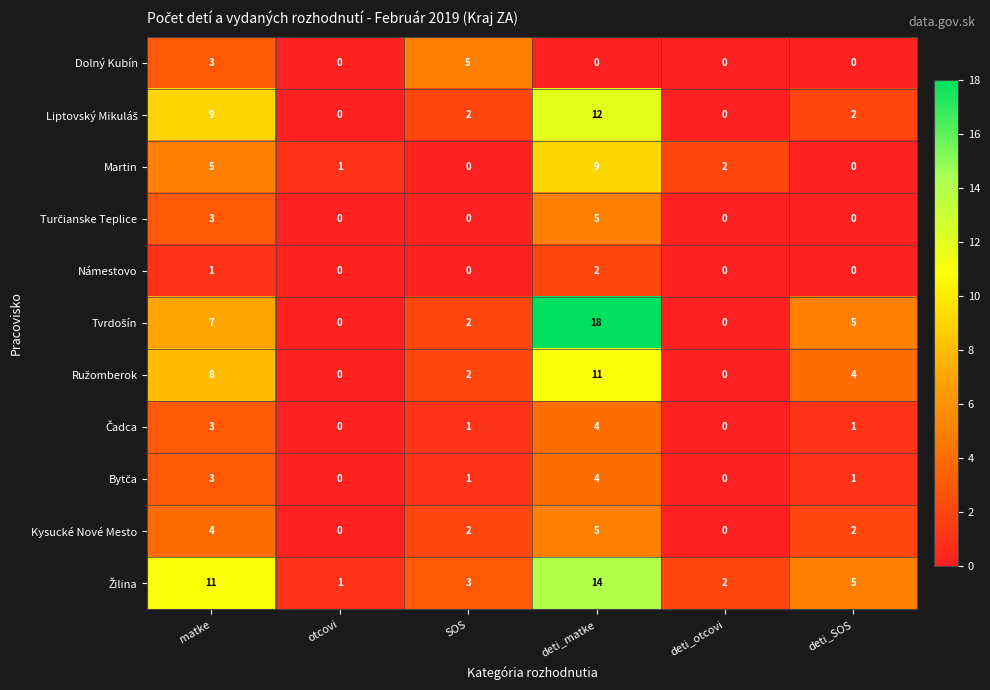

What is the greatest value displayed?

18